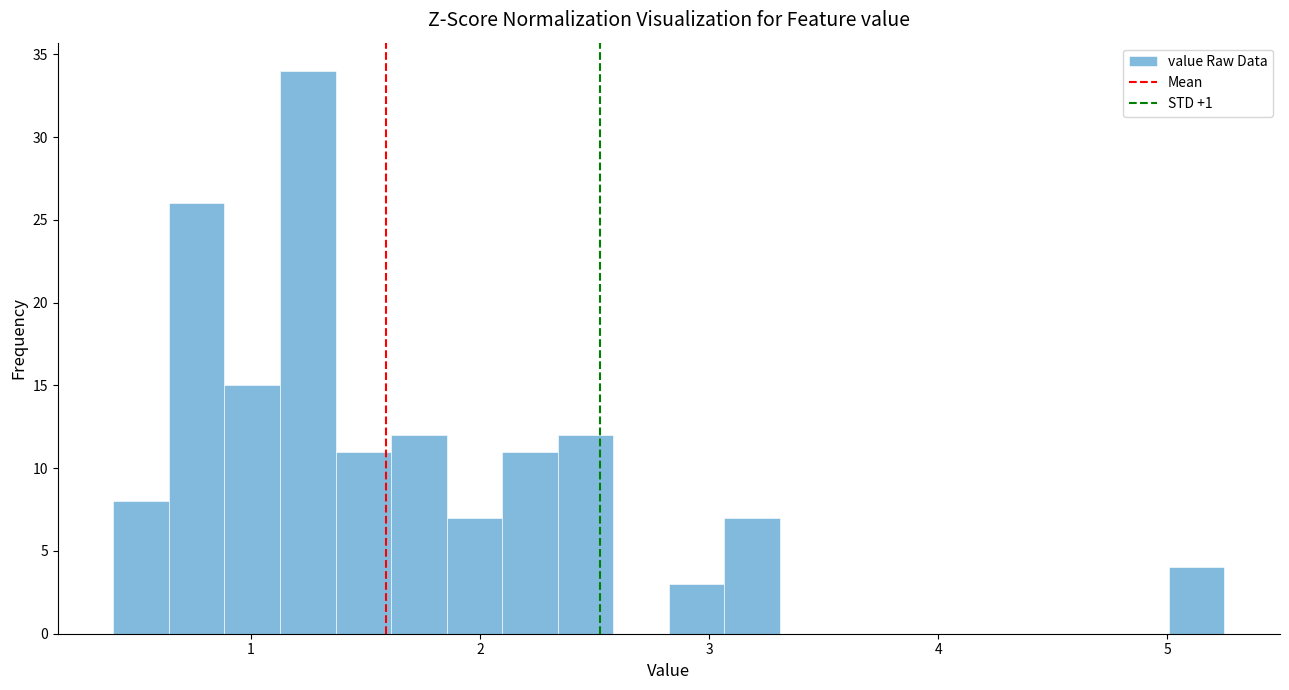

Read against the x-axis, roughly where is the centre of the tallest bar?

1.2